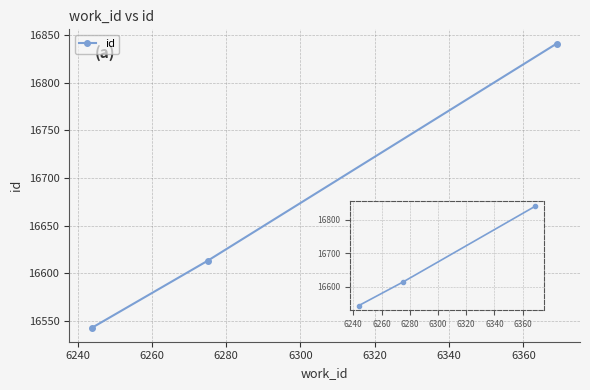

What is the minimum value shown in the chart?

16543